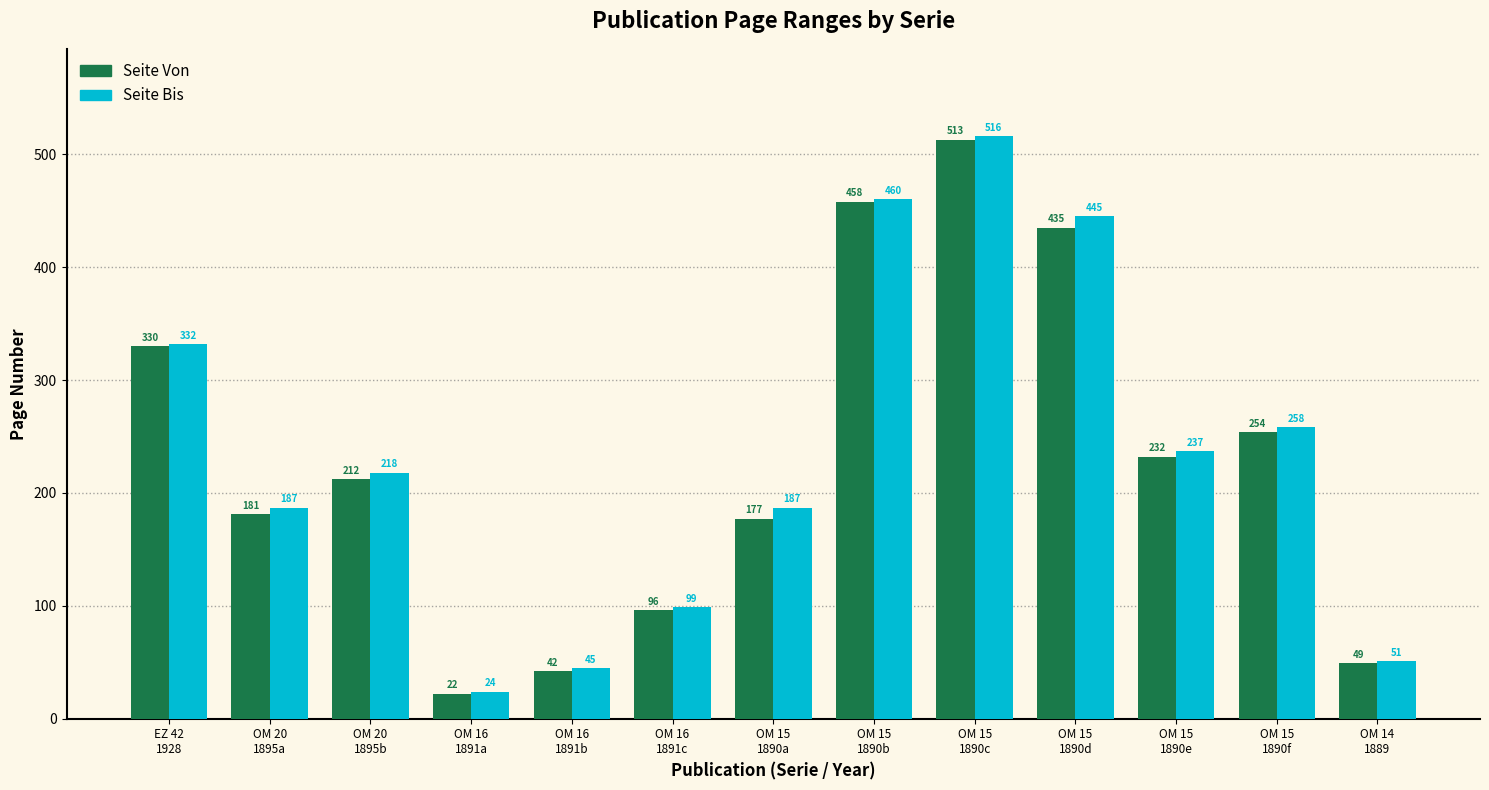

What is the label of the 3rd bar from the right?

OM 15
1890e